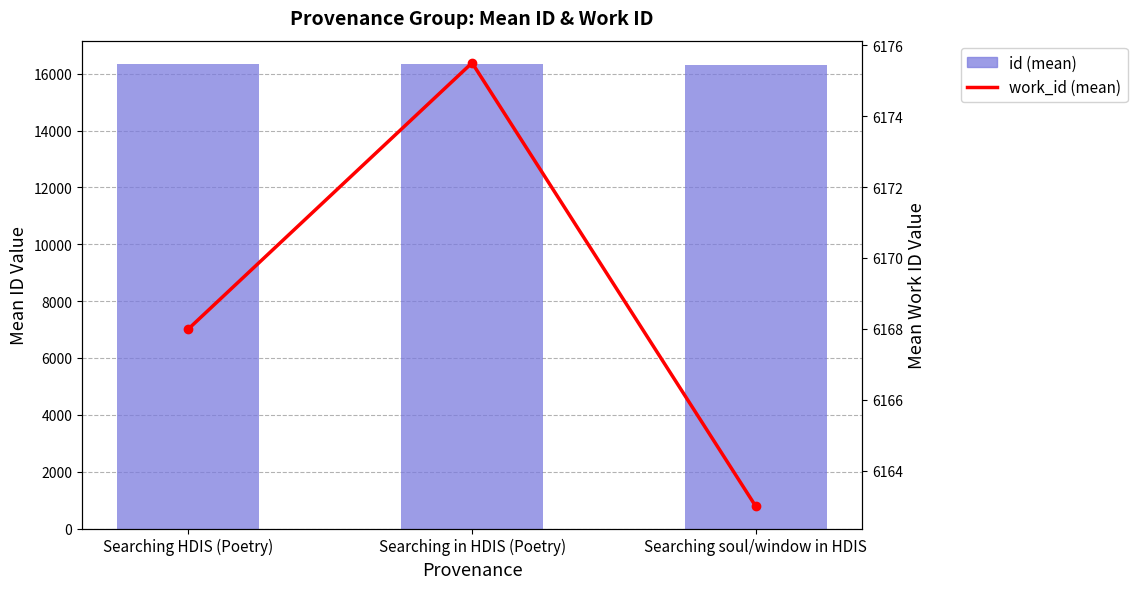

At Searching soul/window in HDIS, list the series in order from smallest to largest.

work_id (mean), id (mean)